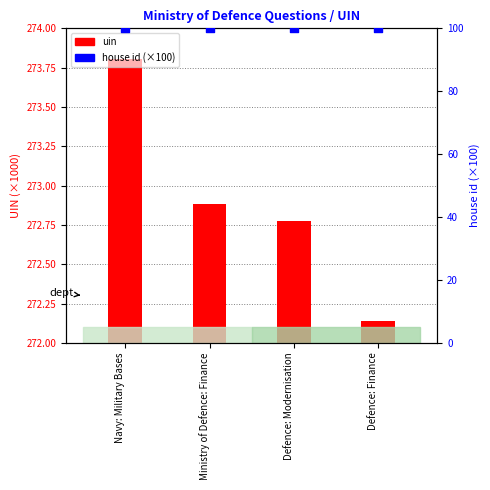

Which series has the largest Y range (max minus min)?

uin (×1000)